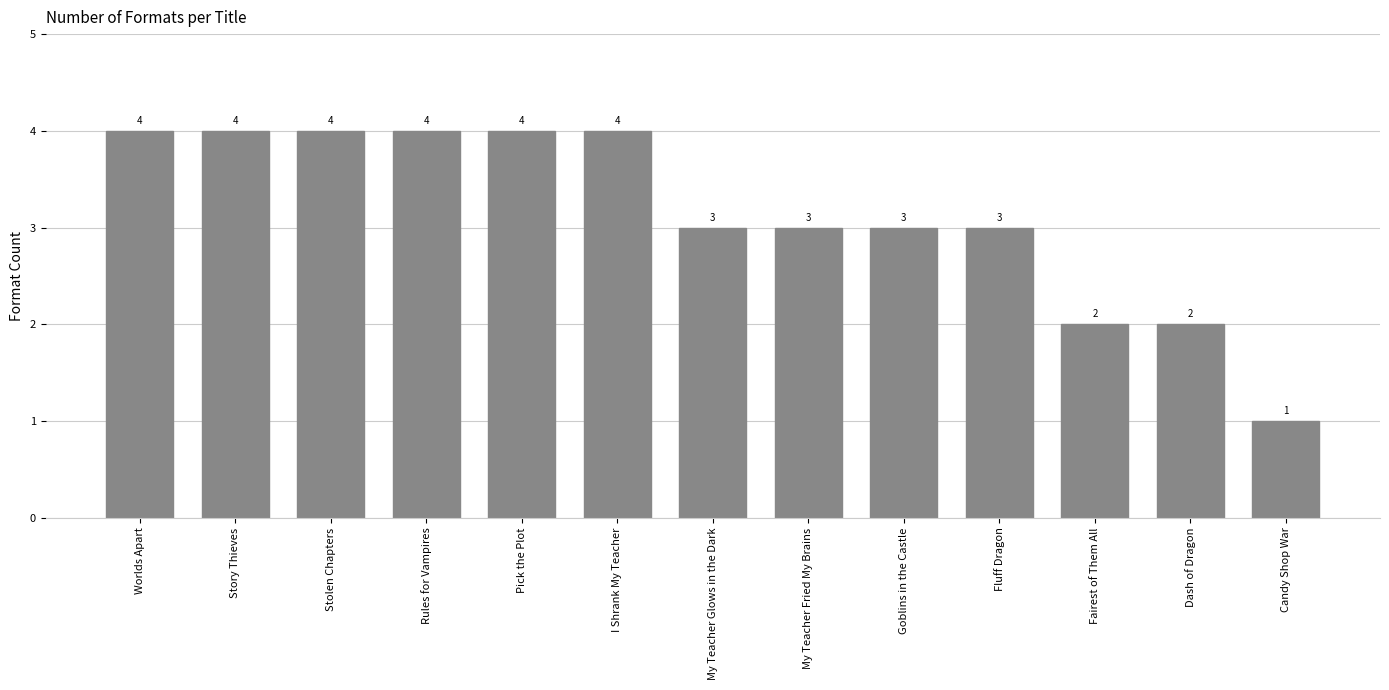

Count the number of data series in this chart.

1